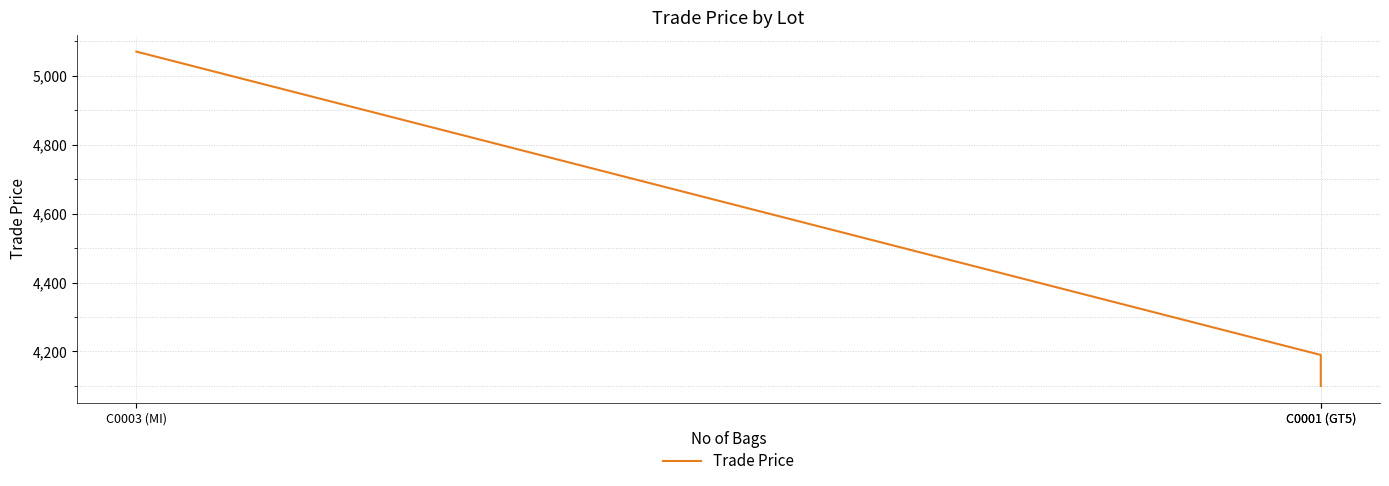

List the labels in order of value, smallest first.

C0001 (GT5), C0001 (GT5), C0003 (MI)